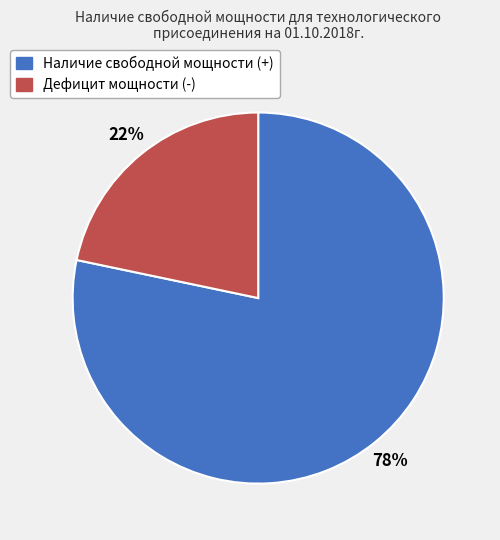

What is the majority slice?

Наличие свободной мощности (+)